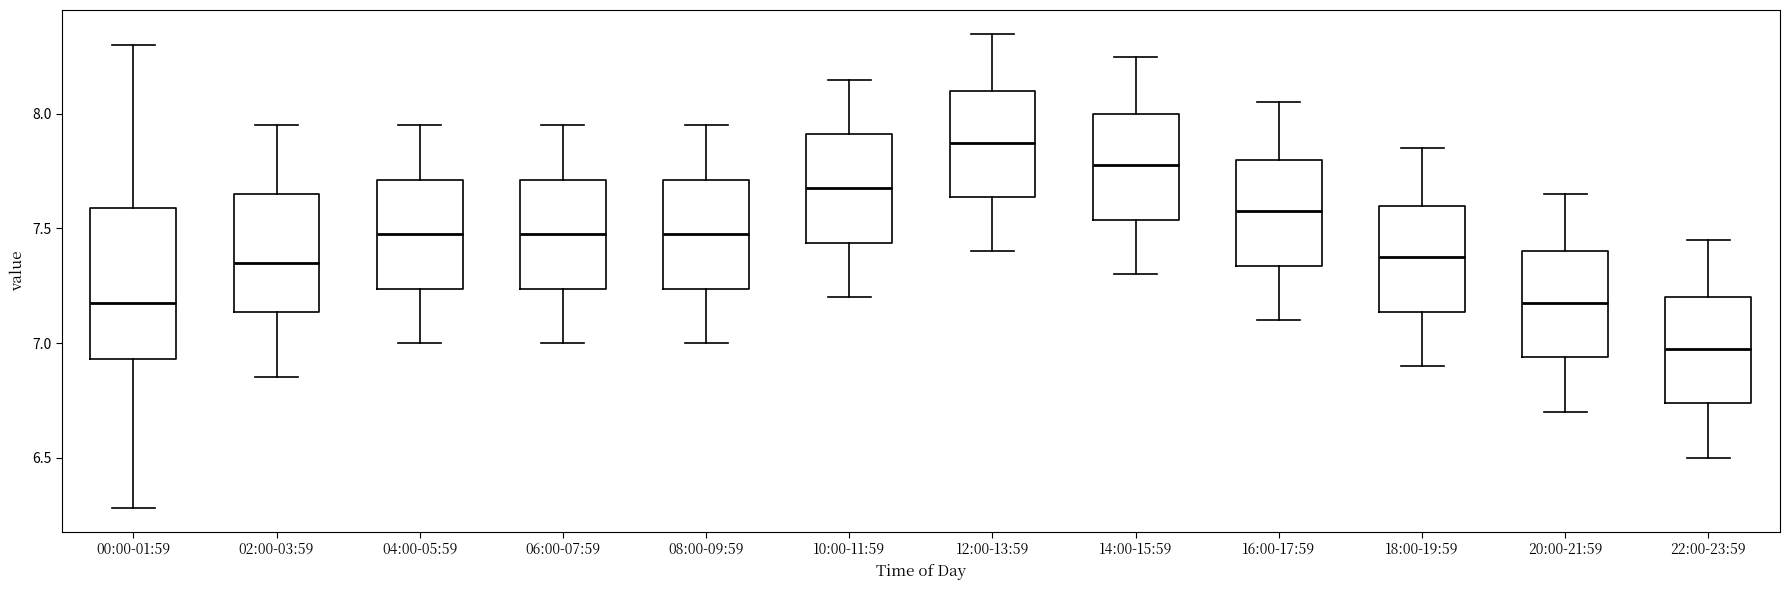

Where does the median line of the box for 12:00-13:59 sit on the y-axis? The values are not printed on the chart, so give them approximately, as read against the axis.

7.90